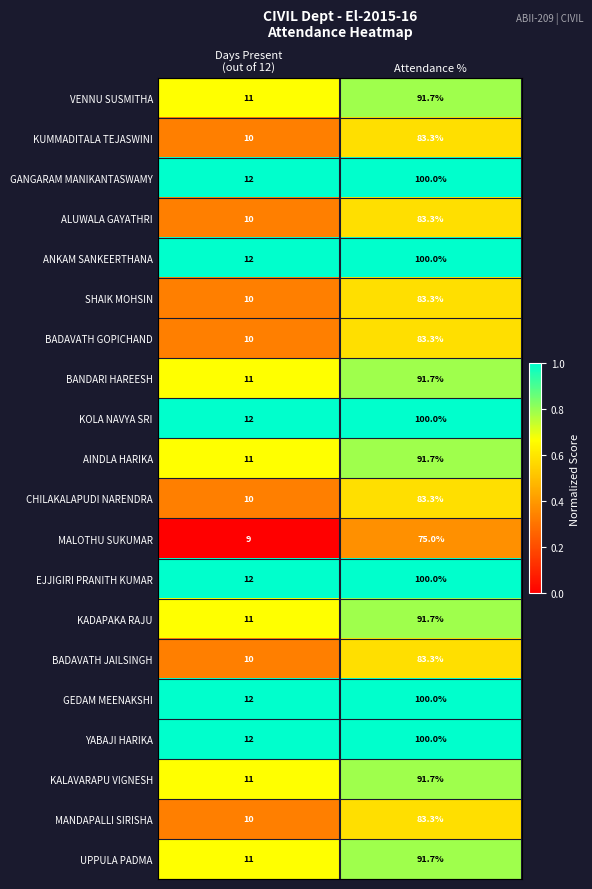

What is the minimum value for UPPULA PADMA?

11.0